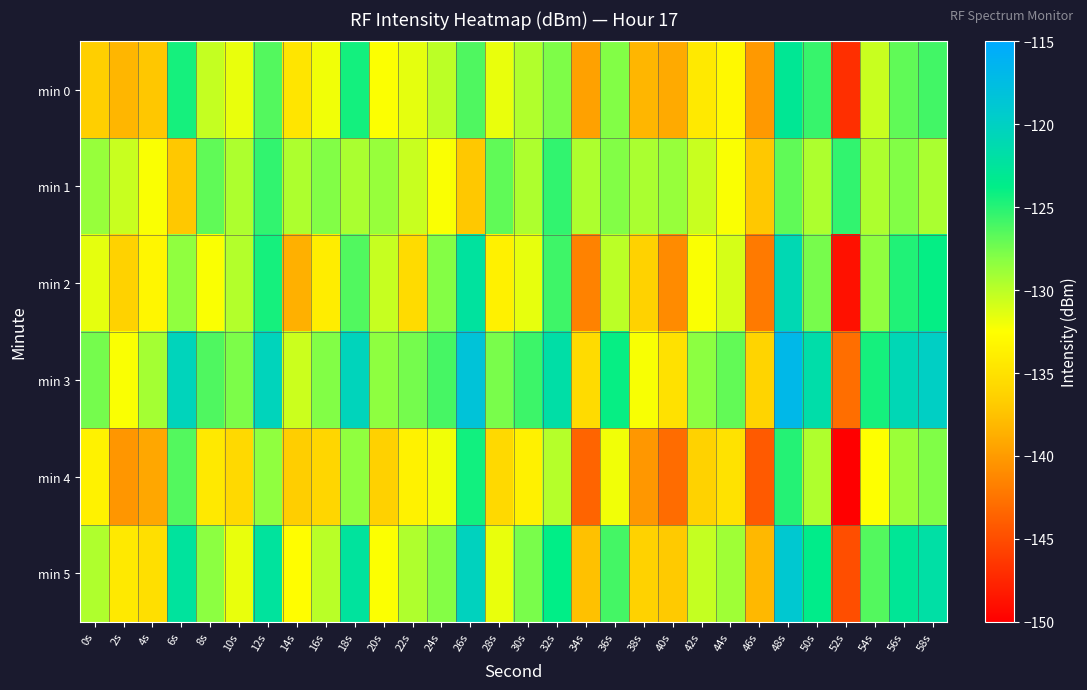

Between 16s and 14s, which is larger?

16s